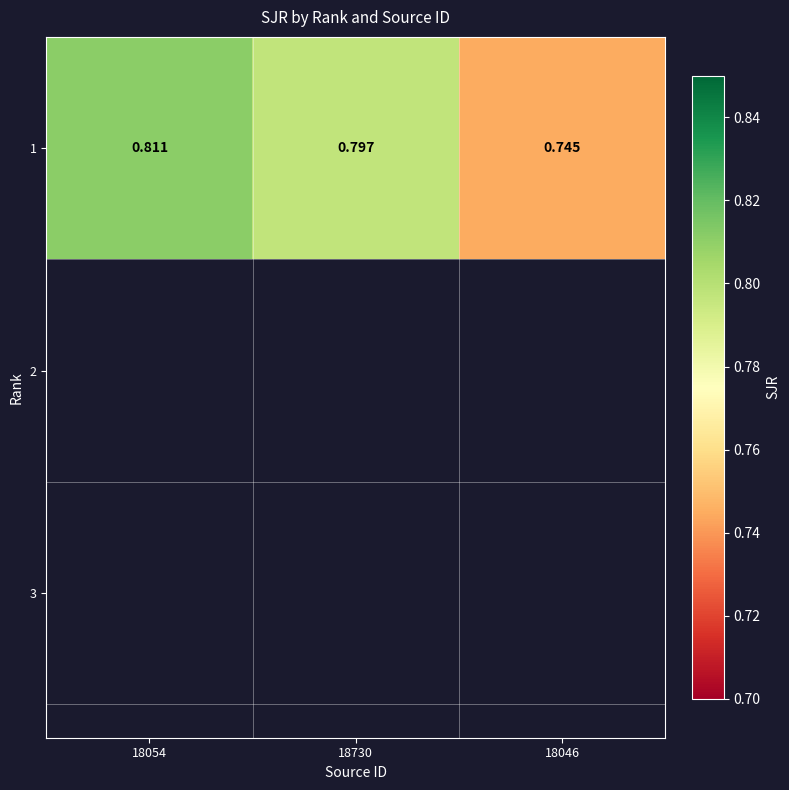

Is it true that the value at 18730 is 0.8?

True